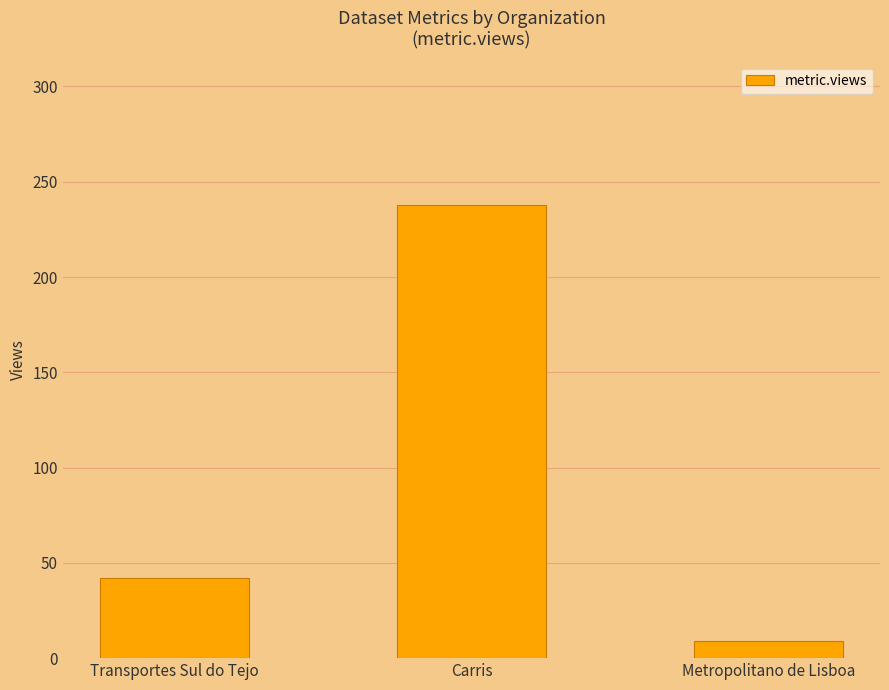

List the labels in order of value, largest first.

Carris, Transportes Sul do Tejo, Metropolitano de Lisboa